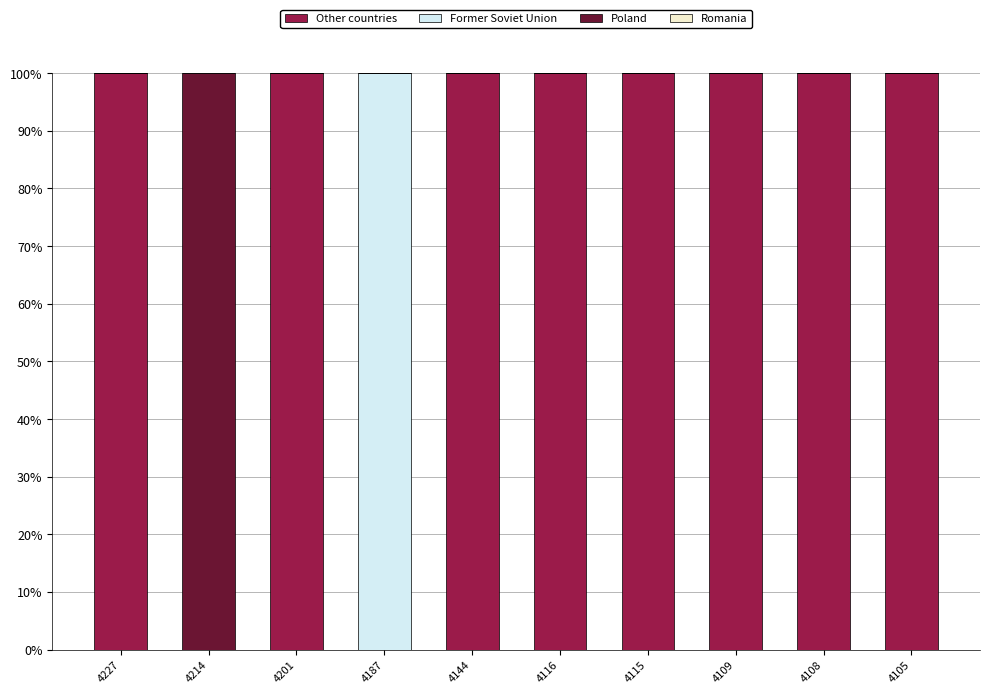

The Other countries series shows 141 at 4144. True or false?

False